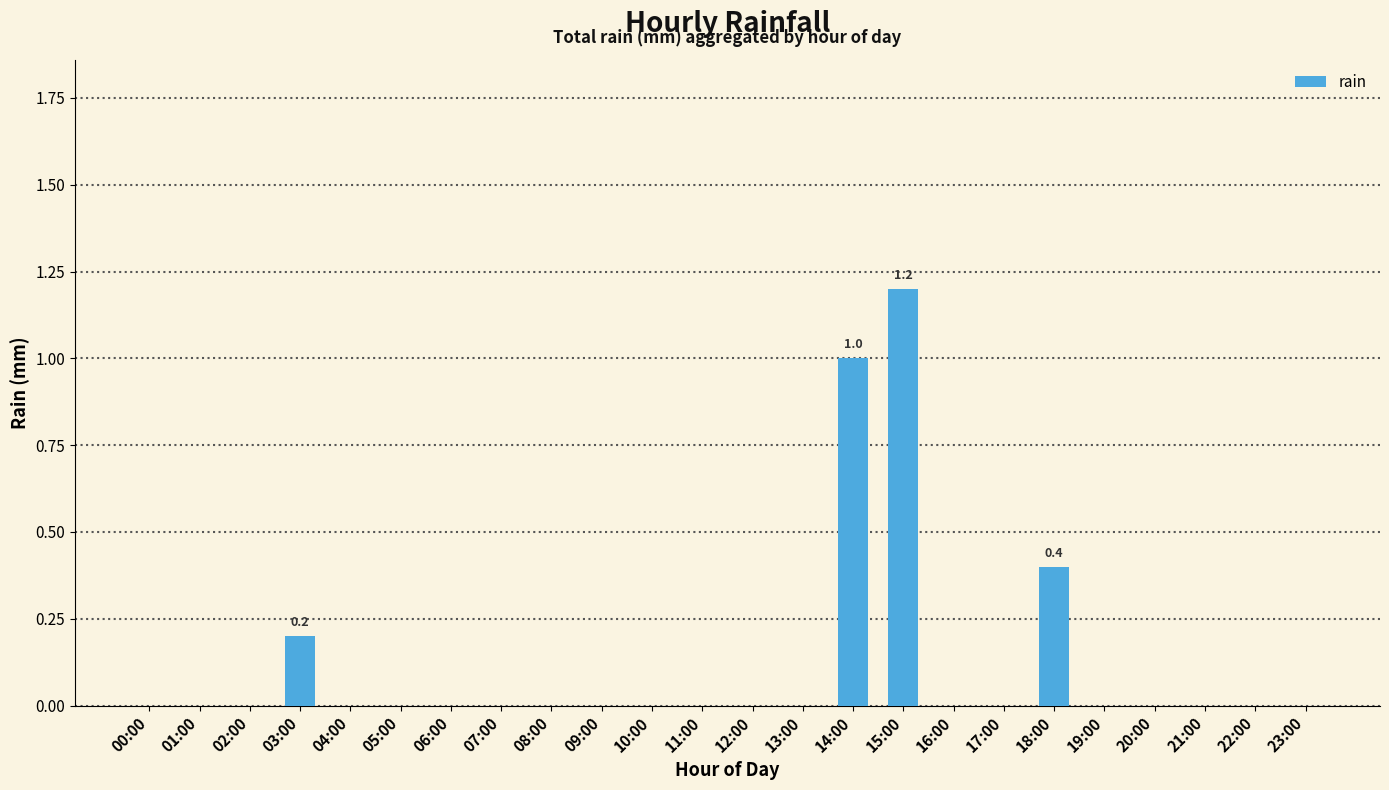

What is the sum of all values?

2.8